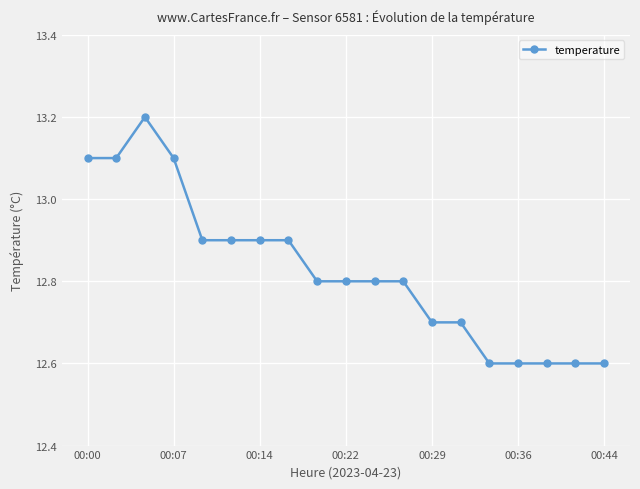

How many distinct data groups are displayed?

1